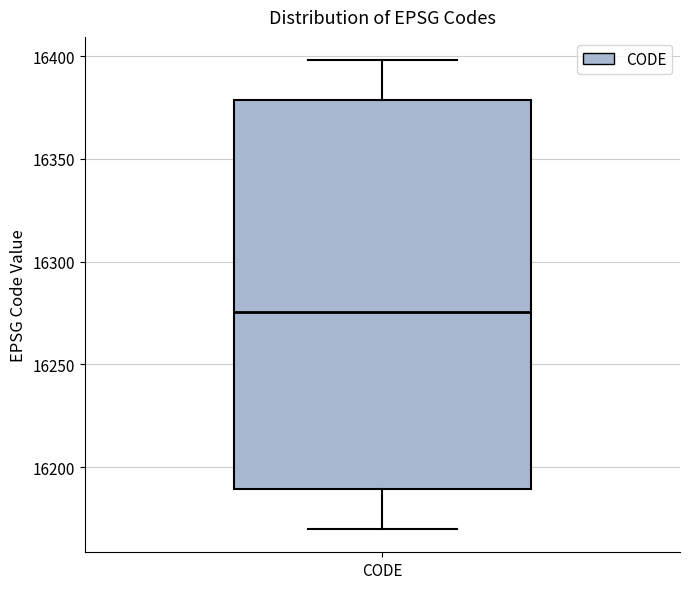

Transcribe this box plot: give where the median line is, the range the box spans, and where the two whiskers end, as read against the y-axis. The values are not printed on the chart, so give them approximately, as read against the axis.

median 16275, box 16190 to 16380, whiskers 16170 to 16400